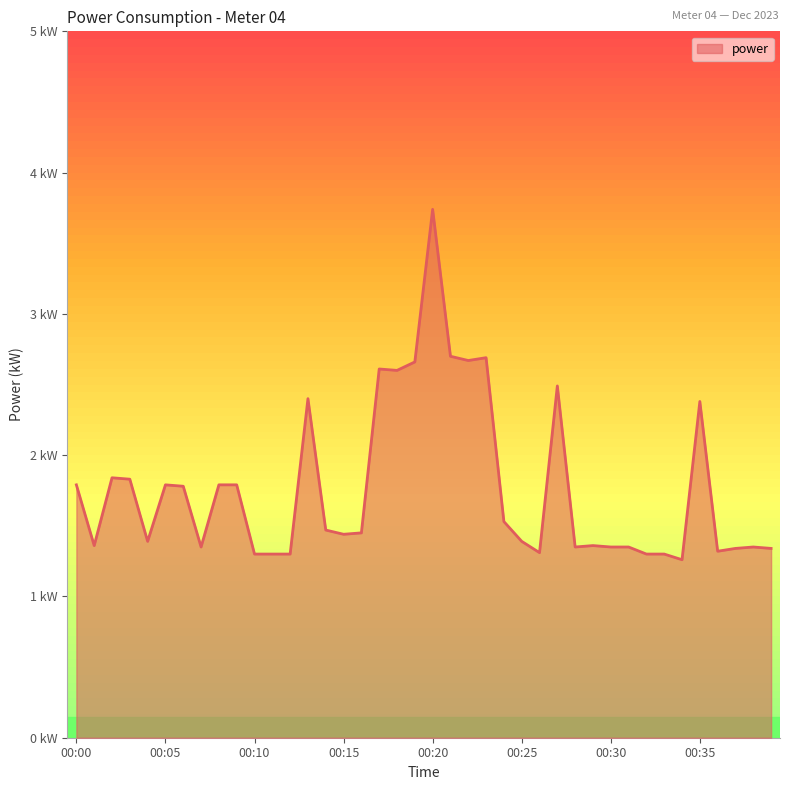

How many interior local valleys (lower than both neighbors) does the data have?

10